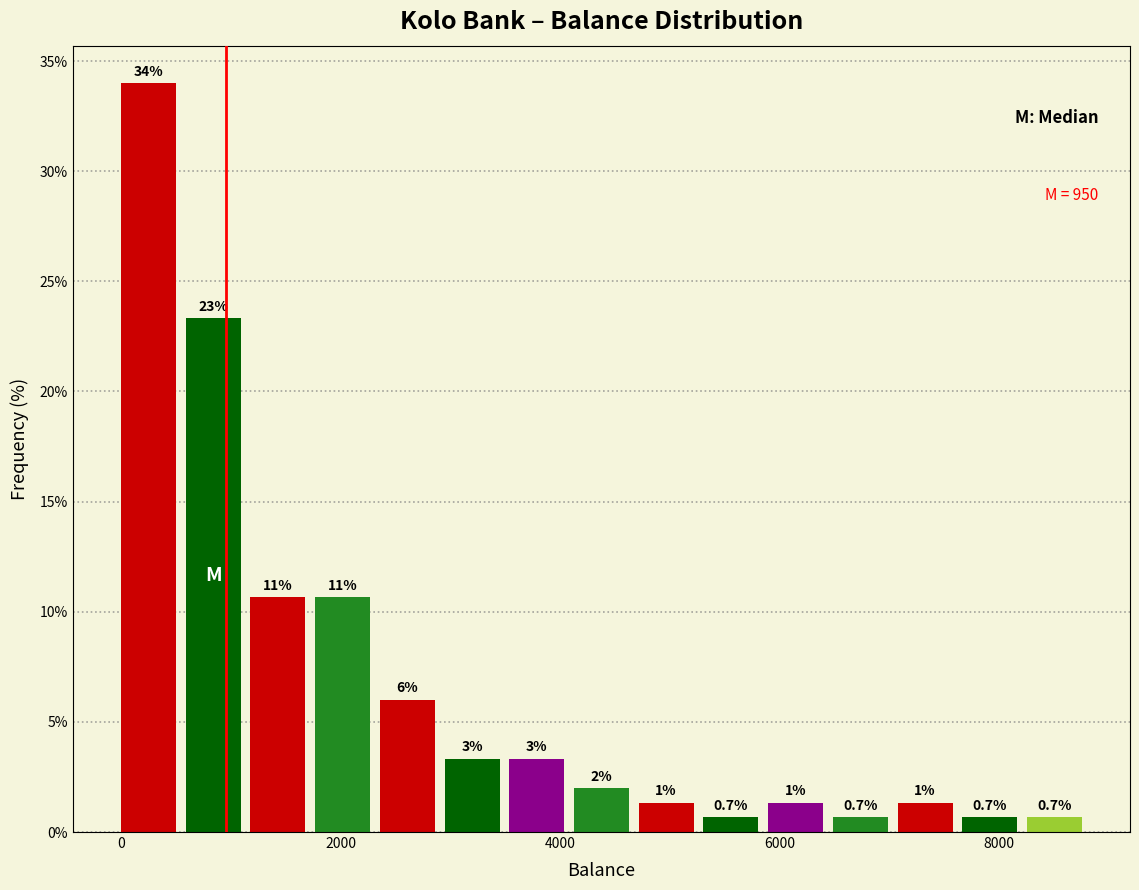

Around what value on the x-axis is the tallest bar? Give the approximate position of its centre, as read against the axis.

200